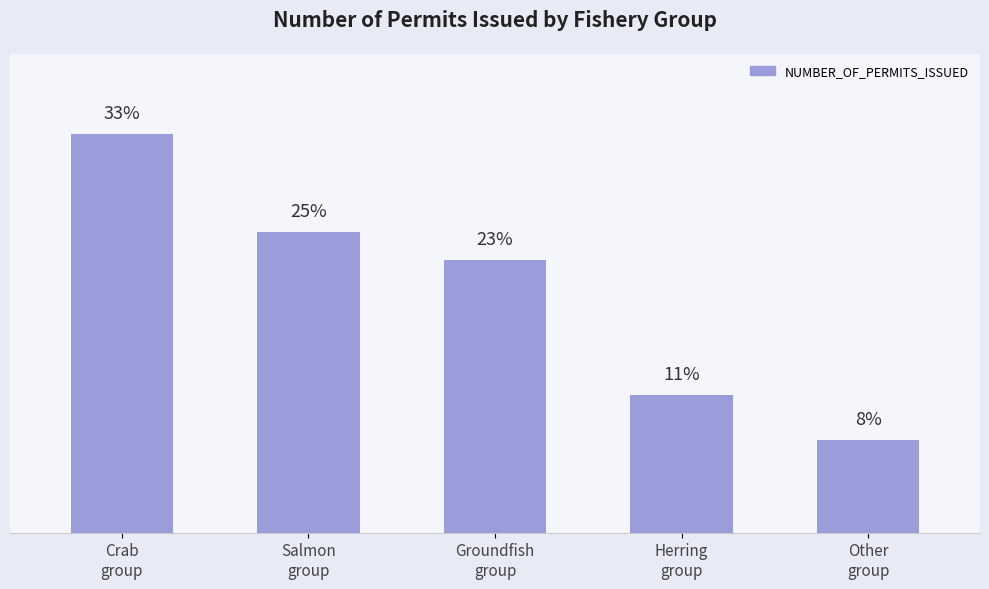

Rank the categories by value from highest to lowest.

Crab
group, Salmon
group, Groundfish
group, Herring
group, Other
group